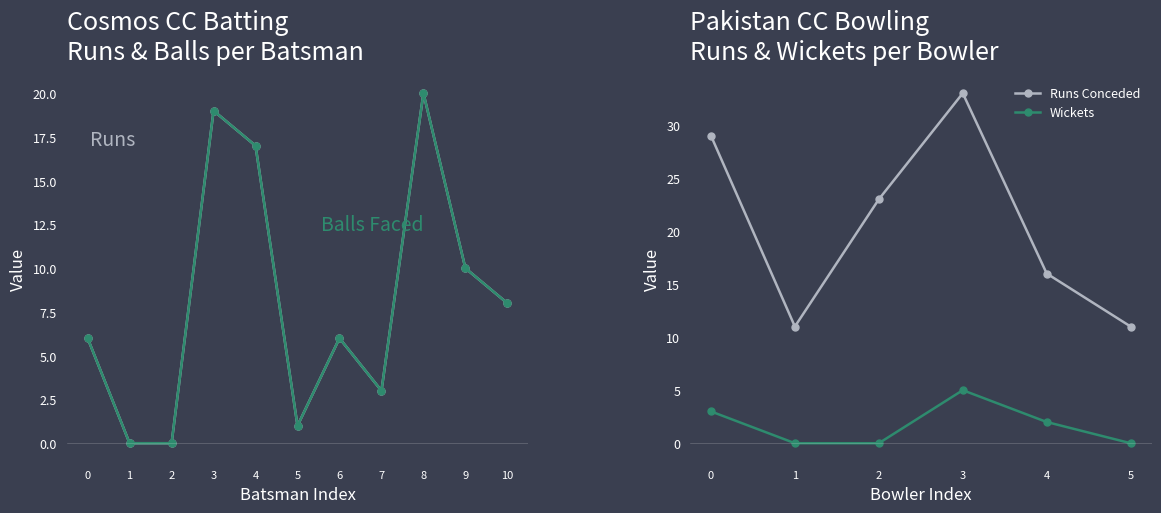

What is the value of the Cosmos CC Balls point at the 5th from the left?

17